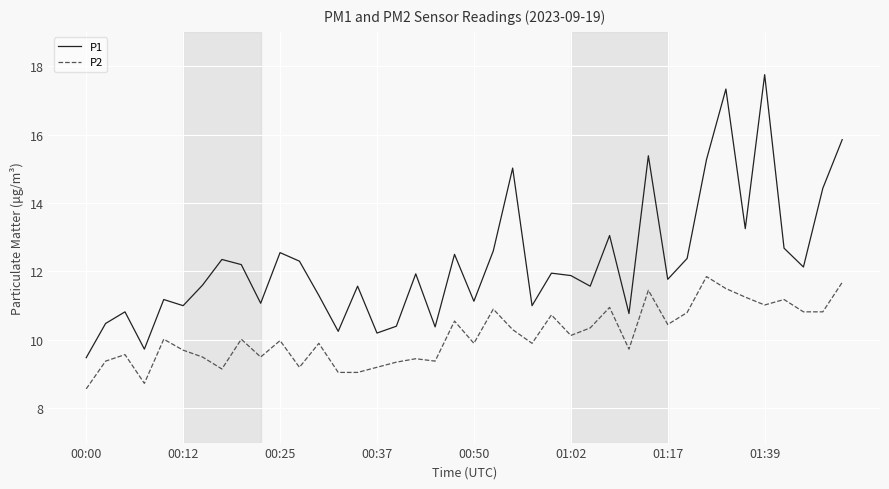

True or false: P1 and P2 intersect in this chart.

False